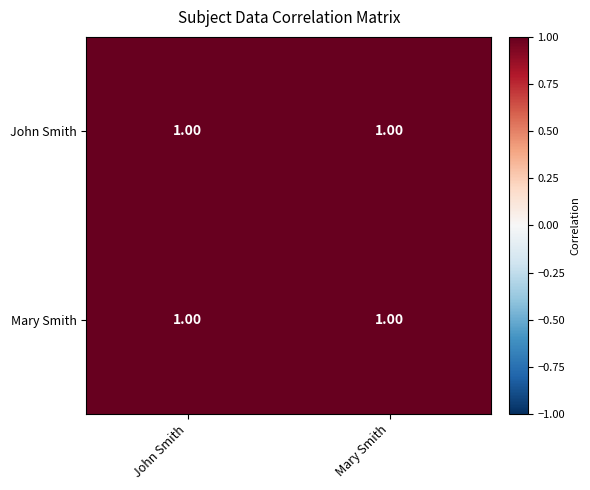

Reading right to left, extract all data points from this chart.

John Smith: Mary Smith=1.0	John Smith=1.0
Mary Smith: Mary Smith=1.0	John Smith=1.0